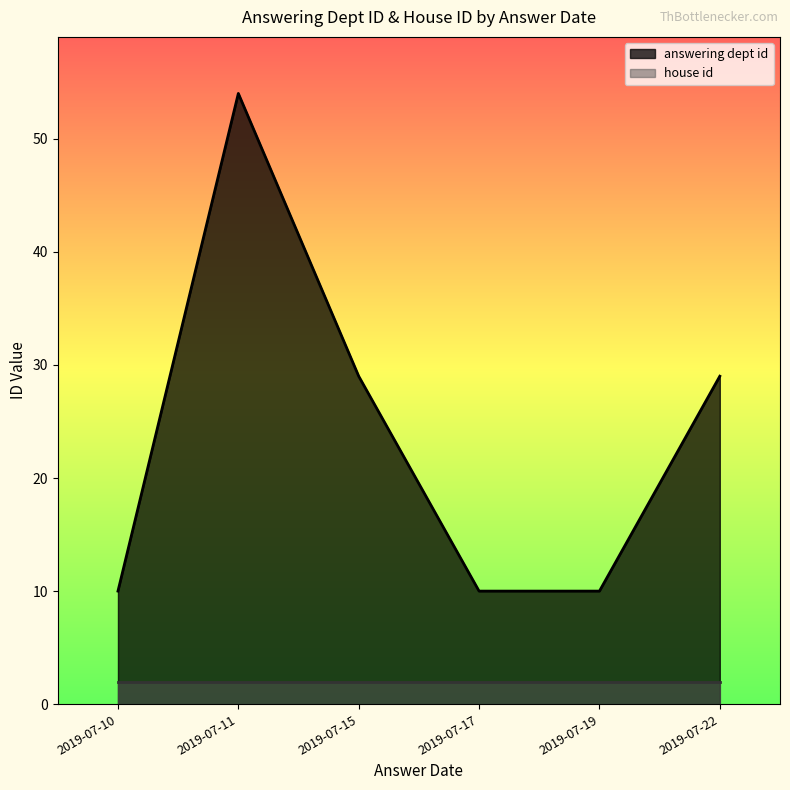

The house id series shows 2 at 2019-07-15. True or false?

True